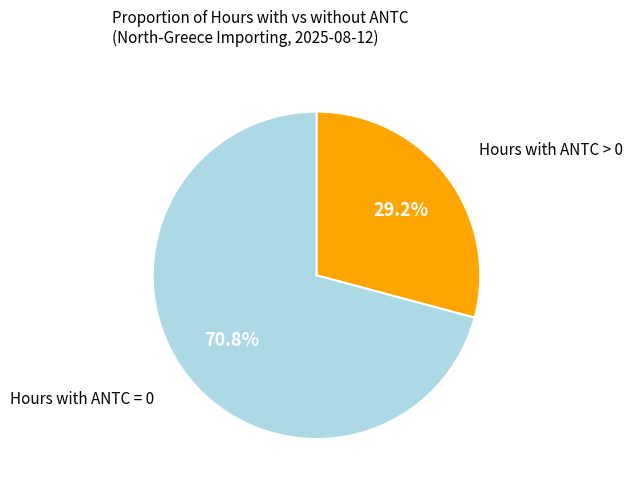

Is there any slice that represents more than half of the pie?

Yes